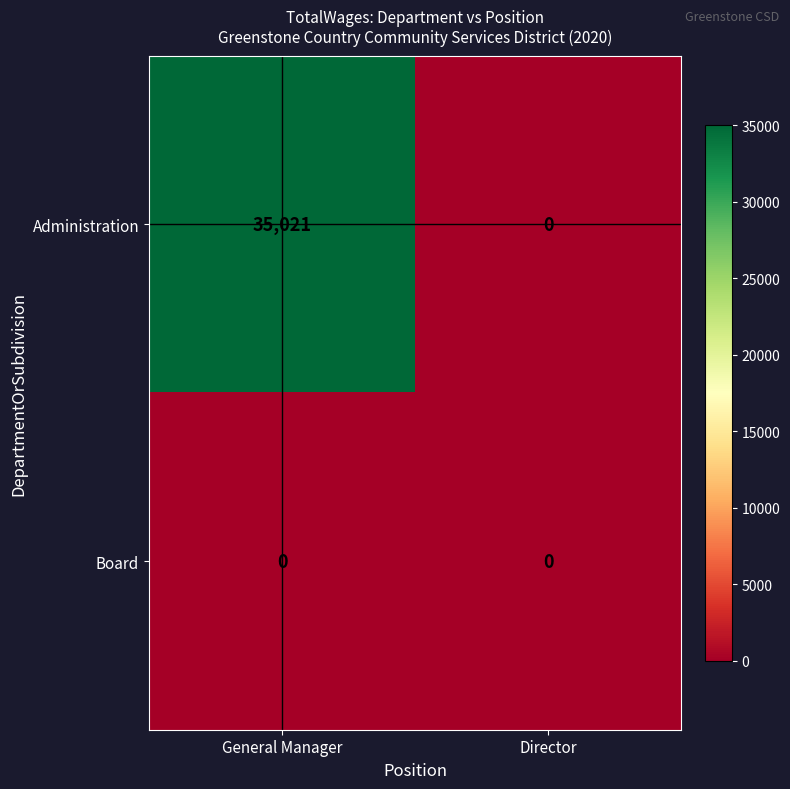

At General Manager, list the series in order from largest to smallest.

Administration, Board